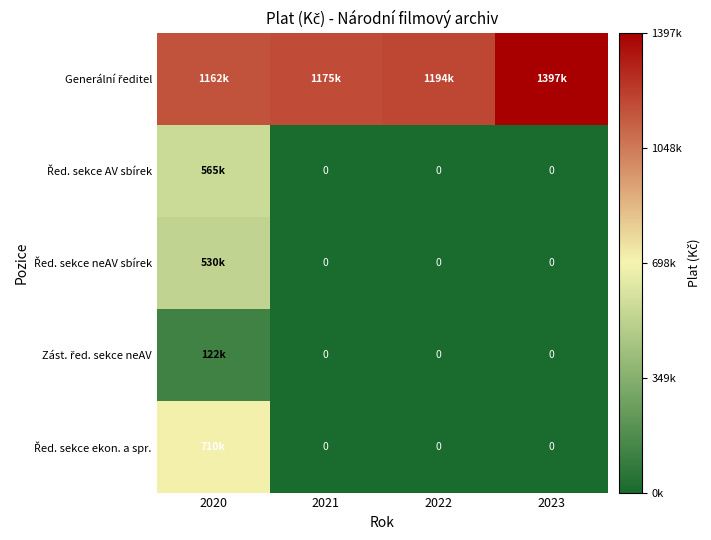

Count the number of data series in this chart.

5